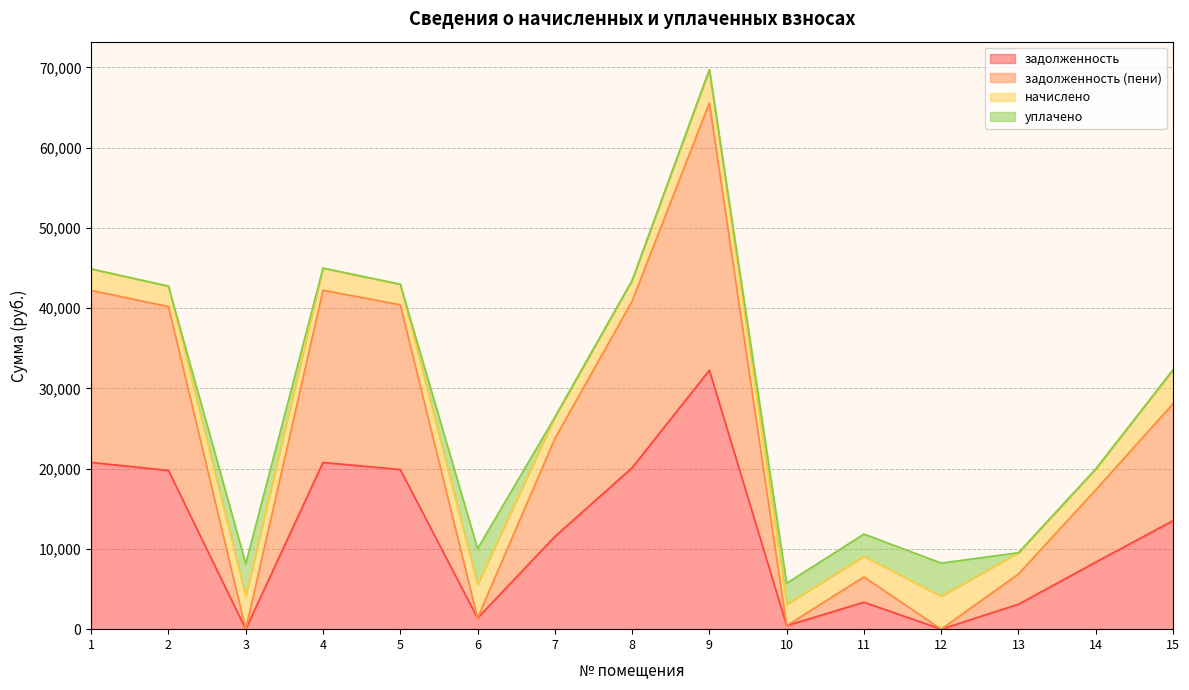

What is the difference between the задолженность (пени) values at 6 and 8?

39486.4